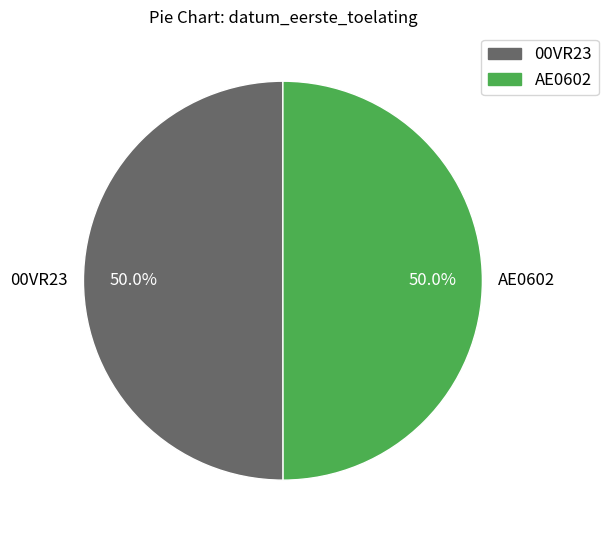

Do AE0602 and 00VR23 together represent more than half of the pie?

Yes